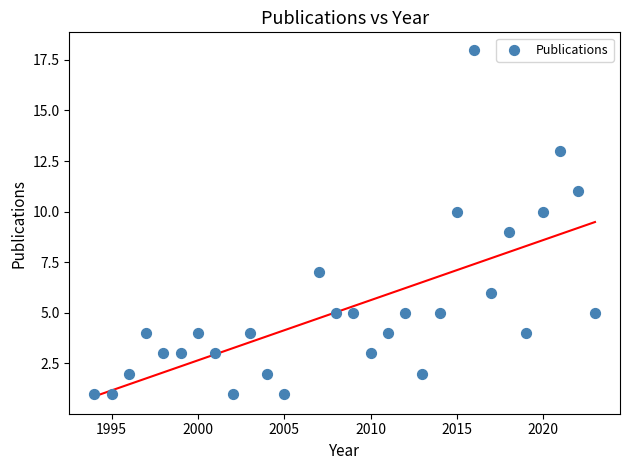

What is the range of Y values (max minus min)?

17